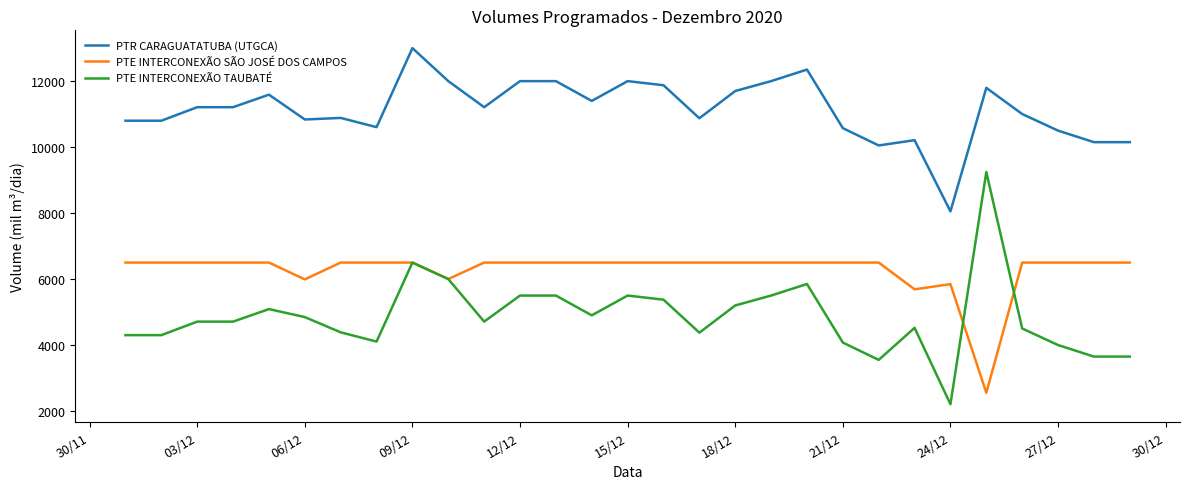

What are all the series names shown in the legend?

PTR CARAGUATATUBA (UTGCA), PTE INTERCONEXÃO SÃO JOSÉ DOS CAMPOS, PTE INTERCONEXÃO TAUBATÉ